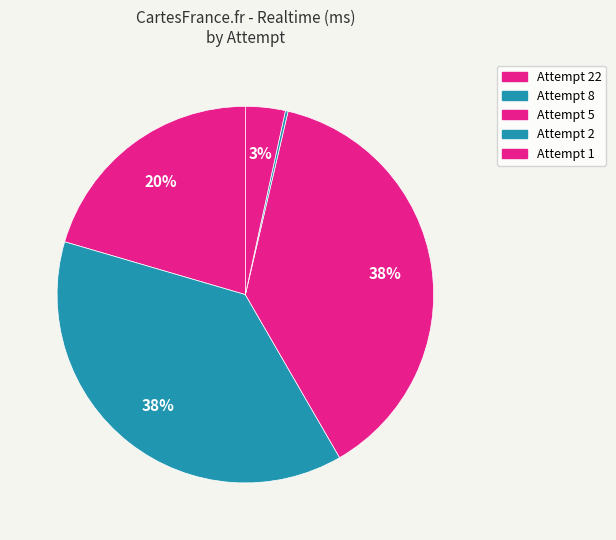

How many slices are in this pie chart?

5